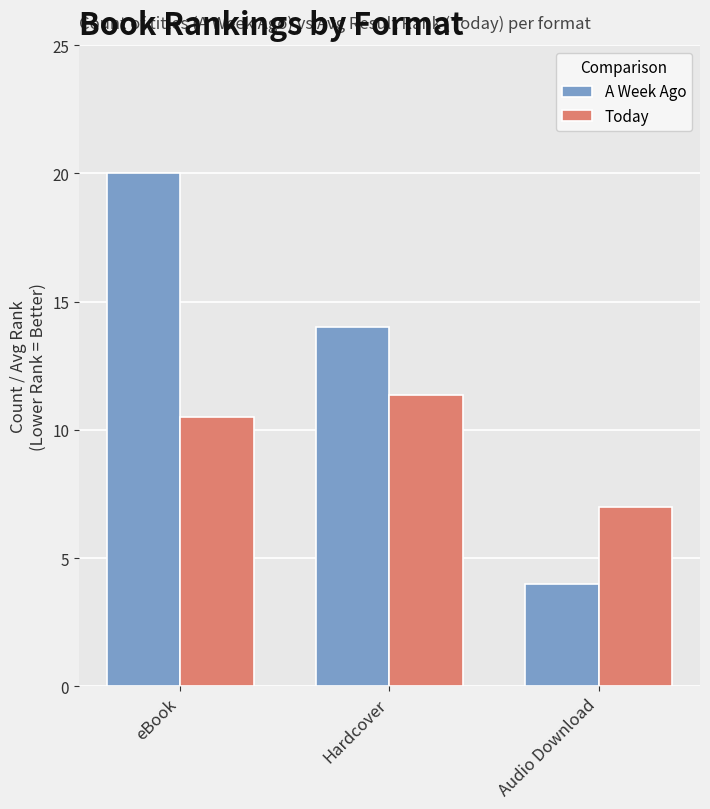

Reading left to right, extract all data points from this chart.

A Week Ago: eBook=20.0	Hardcover=14.0	Audio Download=4.0
Today: eBook=10.5	Hardcover=11.4	Audio Download=7.0